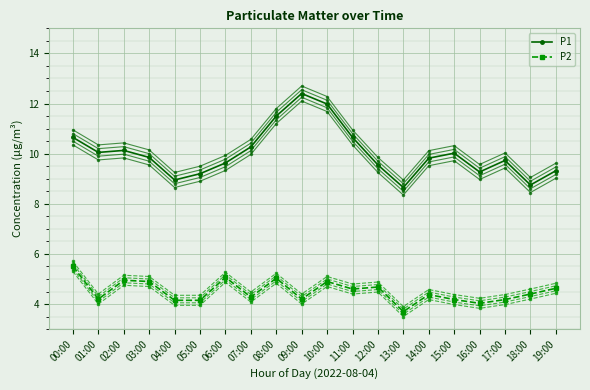

Reading right to left, what are all the values shown in this chart?

P1: 19:00=9.3	18:00=8.8	17:00=9.7	16:00=9.3	15:00=10.0	14:00=9.8	13:00=8.7	12:00=9.6	11:00=10.7	10:00=12.0	09:00=12.4	08:00=11.5	07:00=10.3	06:00=9.6	05:00=9.2	04:00=8.9	03:00=9.8	02:00=10.1	01:00=10.1	00:00=10.7
P2: 19:00=4.6	18:00=4.4	17:00=4.2	16:00=4.0	15:00=4.2	14:00=4.4	13:00=3.7	12:00=4.7	11:00=4.6	10:00=4.9	09:00=4.2	08:00=5.0	07:00=4.3	06:00=5.1	05:00=4.2	04:00=4.2	03:00=4.9	02:00=5.0	01:00=4.2	00:00=5.5